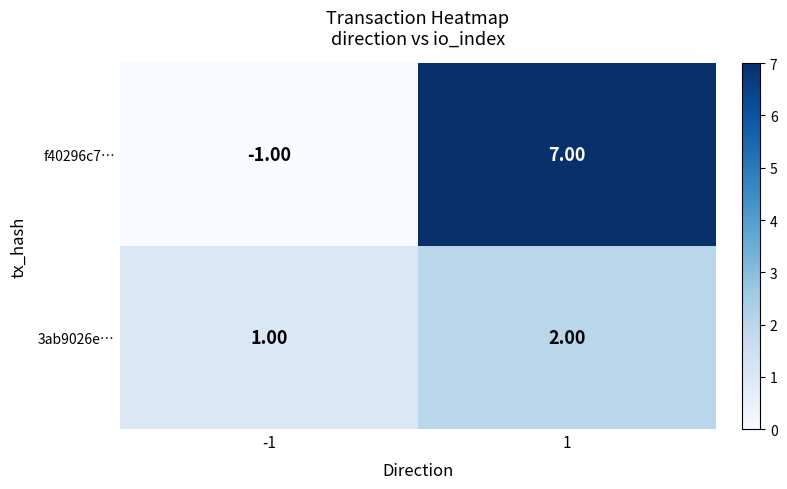

What is the difference between the highest and lowest values at 1?

5